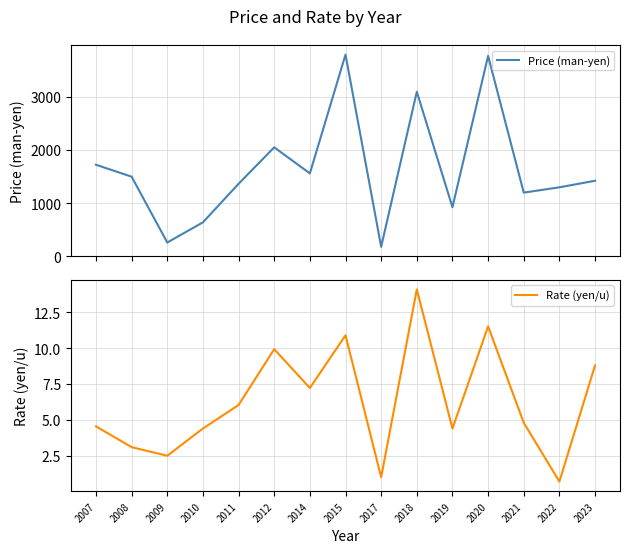

What is the value of the Rate (yen/u) point at the 6th from the left?

9.9